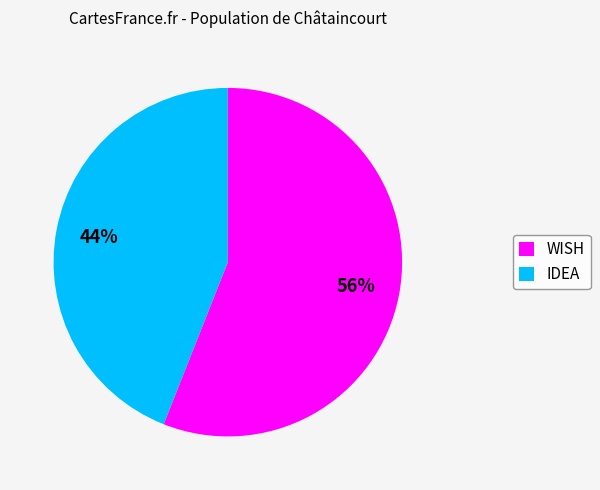

What is the smallest slice in the pie chart?

IDEA